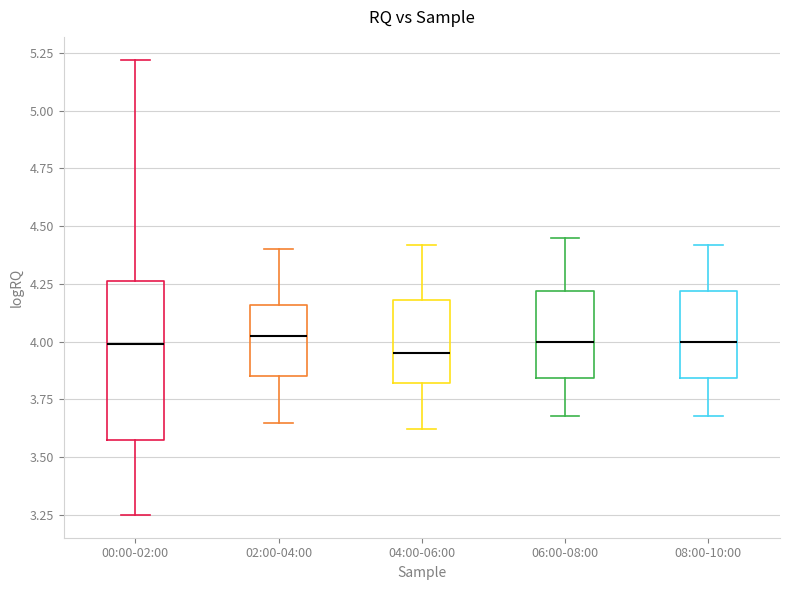

Reading left to right, read every box against the y-axis: the position of its median line, the range the box covers, and the ends of its whiskers. The values are not printed on the chart, so give them approximately, as read against the axis.

00:00-02:00: median 4.00, box 3.55 to 4.25, whiskers 3.25 to 5.20
02:00-04:00: median 4.05, box 3.85 to 4.15, whiskers 3.65 to 4.40
04:00-06:00: median 3.95, box 3.80 to 4.20, whiskers 3.60 to 4.40
06:00-08:00: median 4.00, box 3.85 to 4.20, whiskers 3.70 to 4.45
08:00-10:00: median 4.00, box 3.85 to 4.20, whiskers 3.70 to 4.40